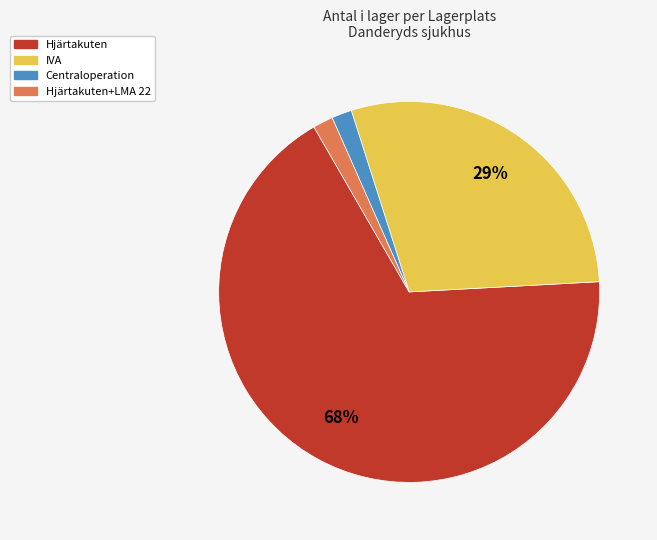

Is there any slice that represents more than half of the pie?

Yes